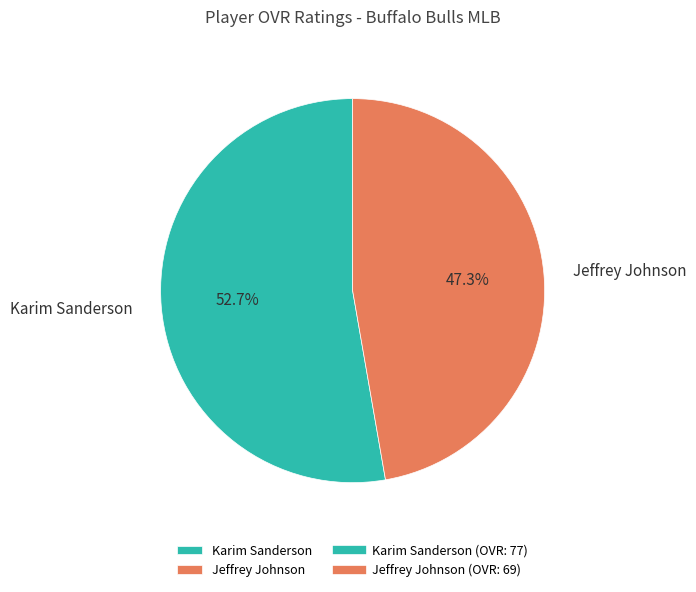

Is there a majority slice in this chart?

Yes